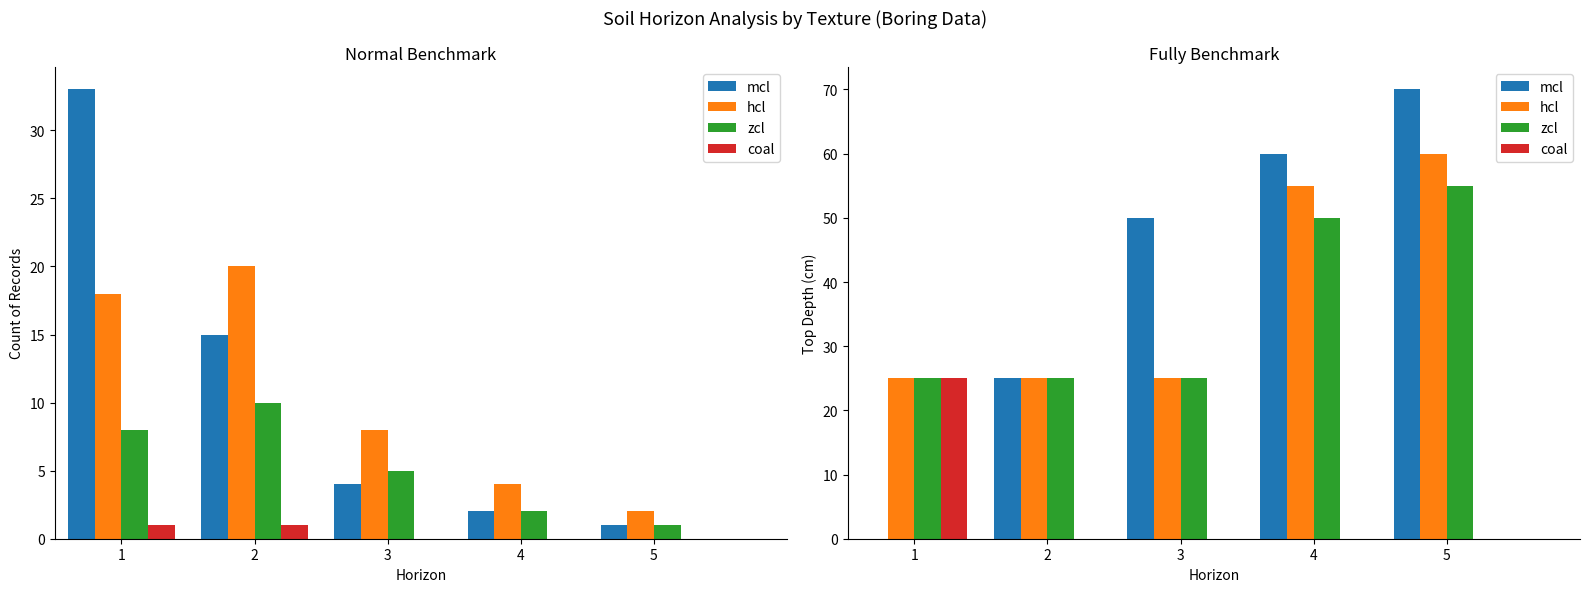

The zcl series shows 25 at 3. True or false?

True